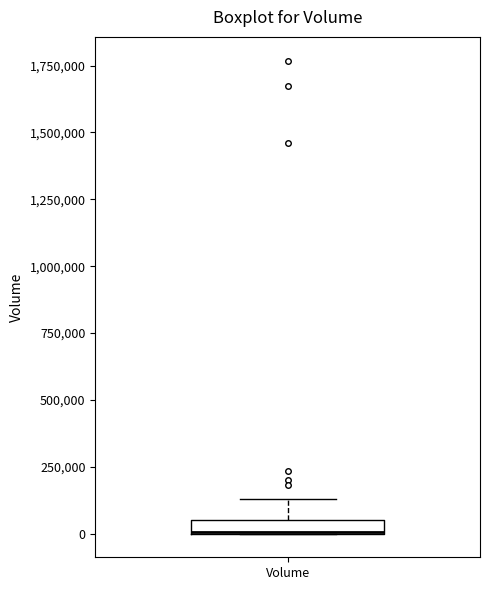

Where is the upper edge of the box for Volume on the y-axis? The values are not printed on the chart, so give them approximately, as read against the axis.

50000